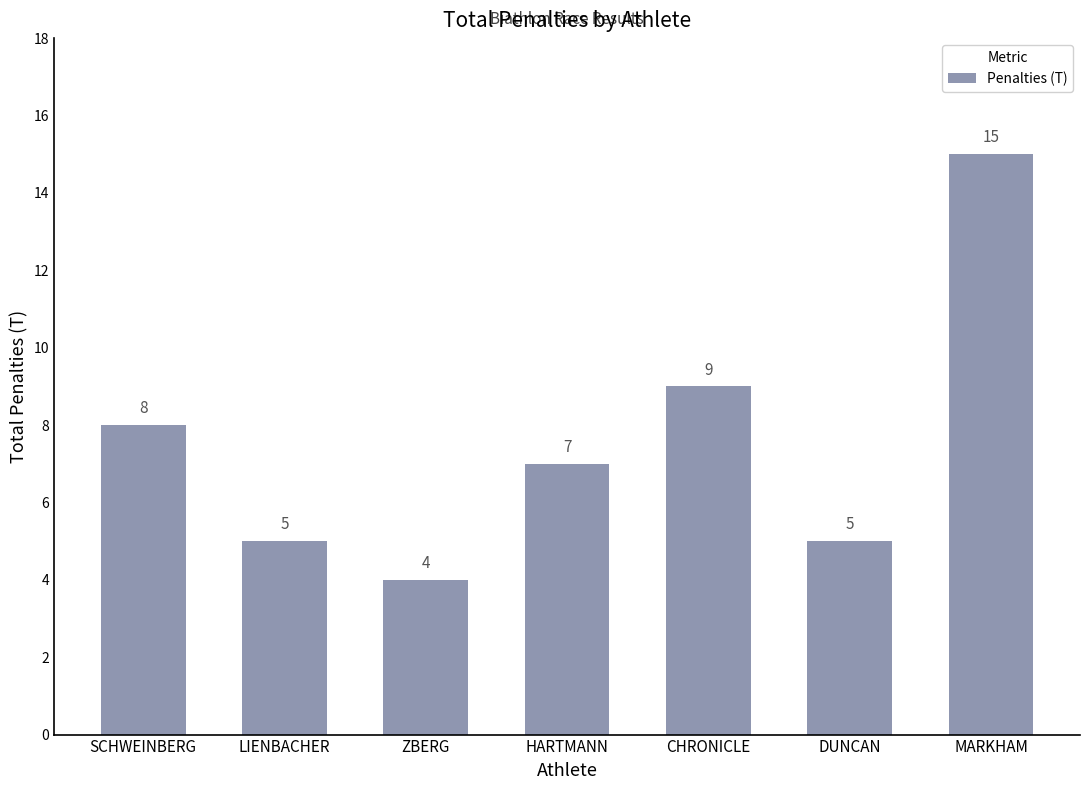

What is the greatest value displayed?

15